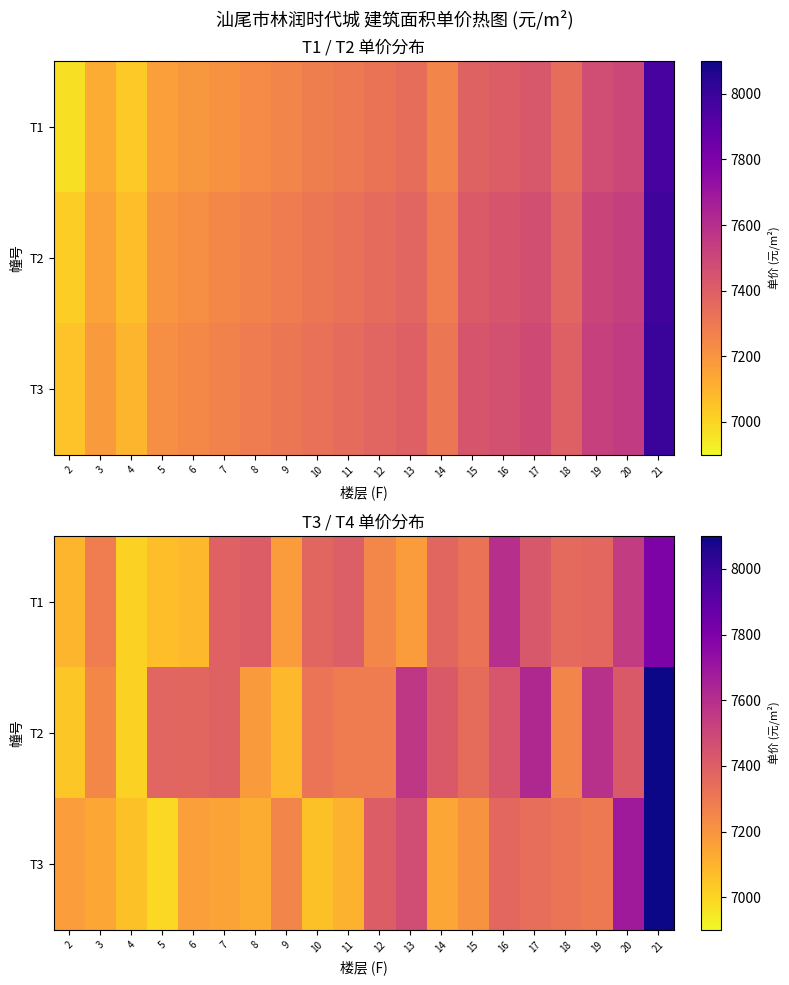

How many data points does each series have?

20